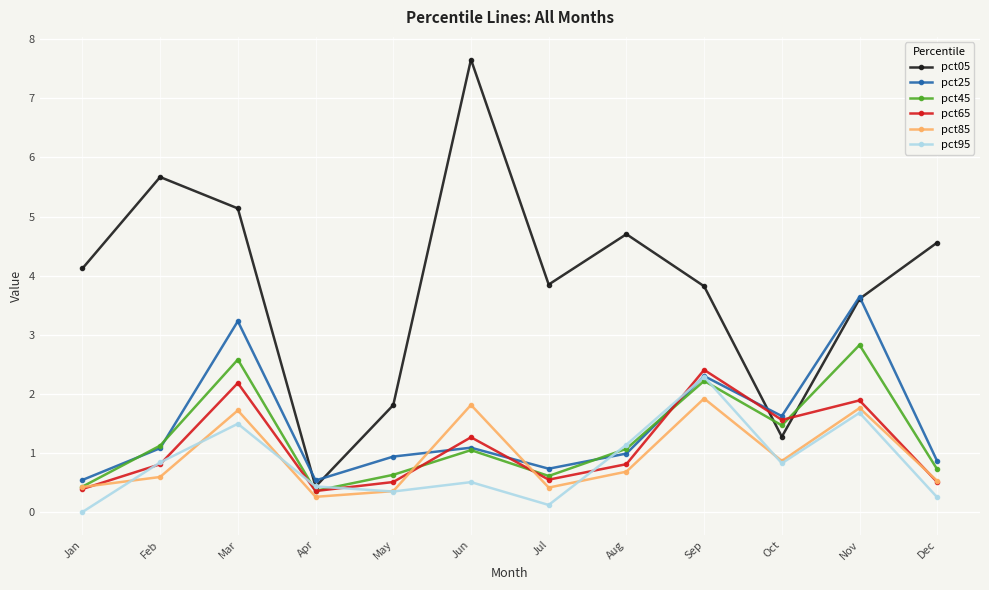

True or false: pct05 has more than 0 interior local peaks.

True